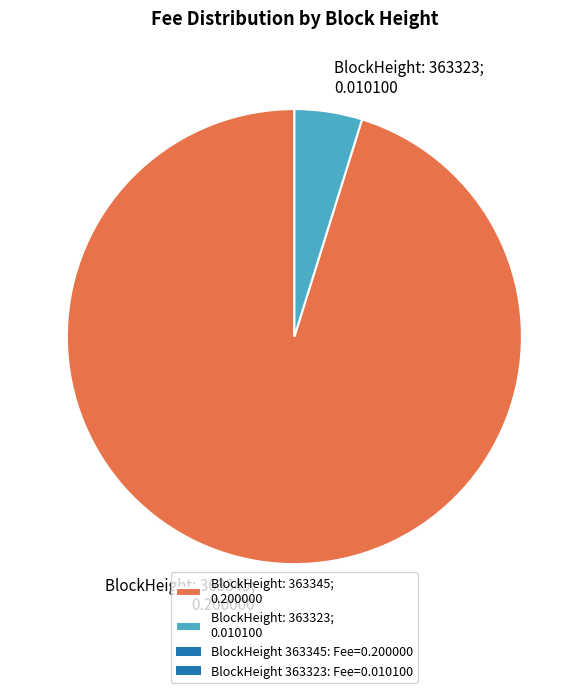

What is the majority slice?

BlockHeight: 363345; 0.200000